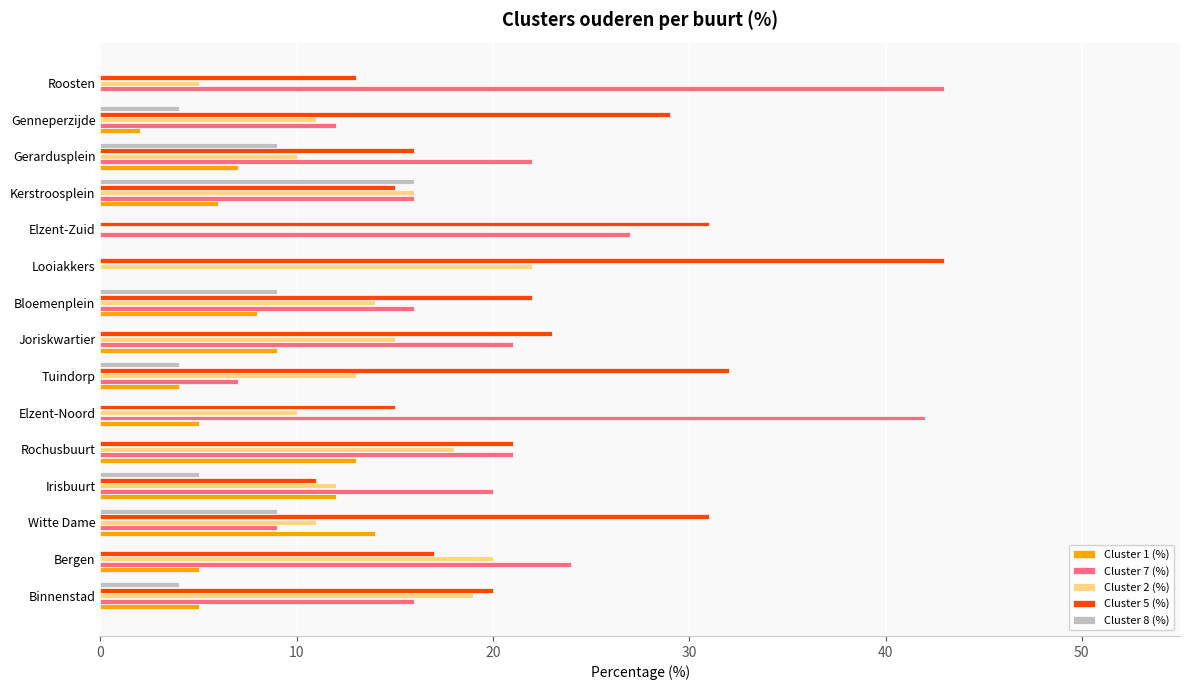

The value of Cluster 1 (%) at Elzent-Noord is 5. True or false?

True